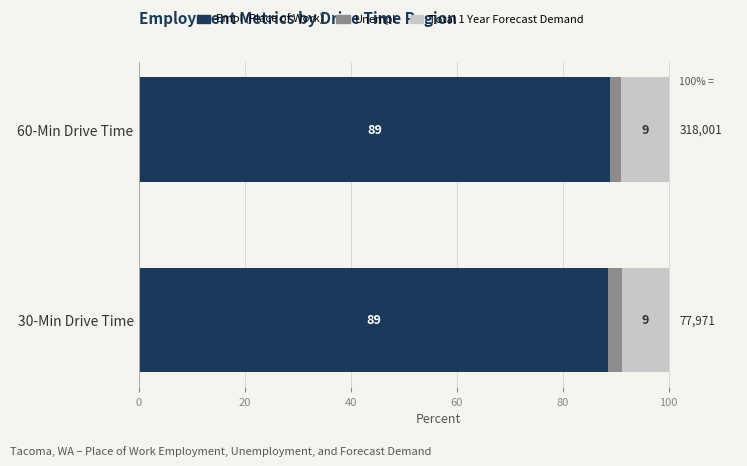

What are all the series names shown in the legend?

Empl (Place of Work), Unempl, Total 1 Year Forecast Demand